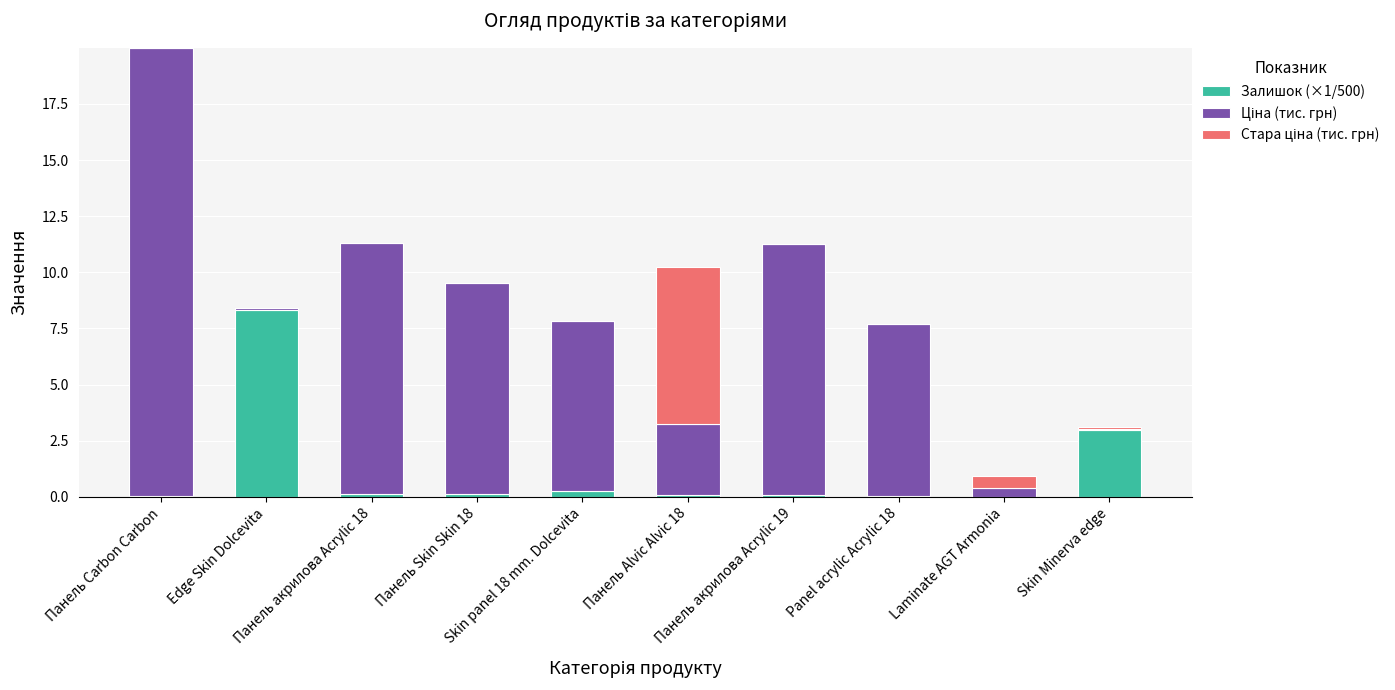

What is the highest value of the Залишок (×1/500) series?

8.3